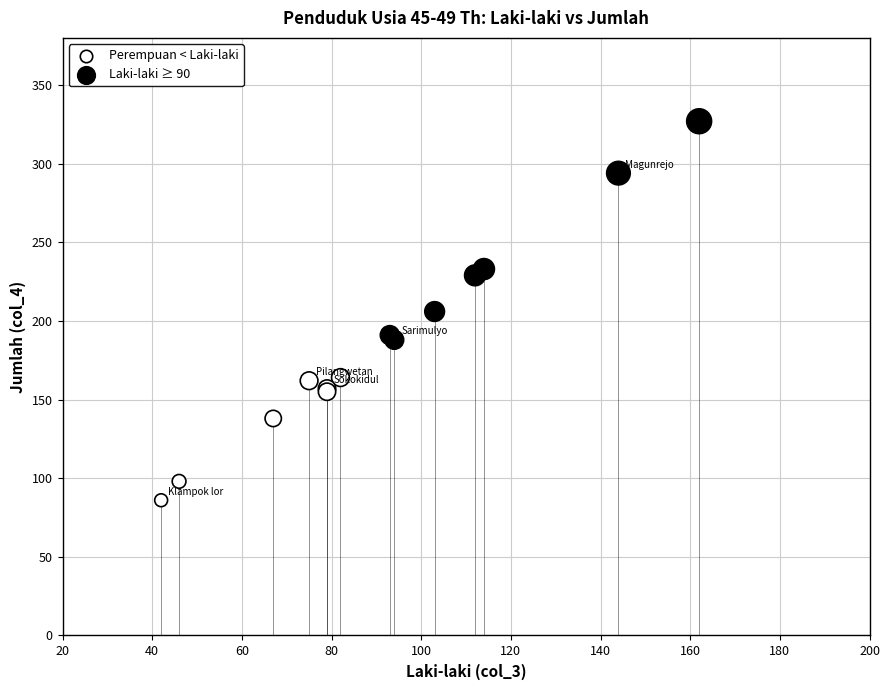

Which series contains the lowest Y value?

Perempuan < Laki-laki